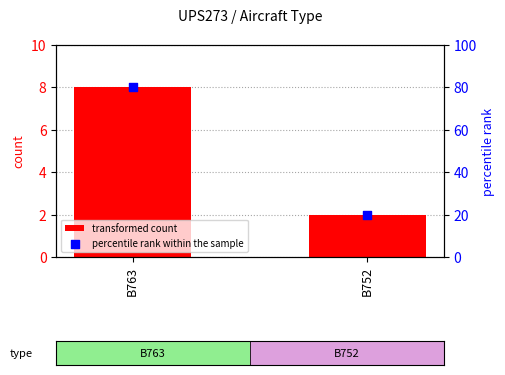

Is the value of percentile rank within the sample at B763 greater than the value of transformed count at B763?

Yes